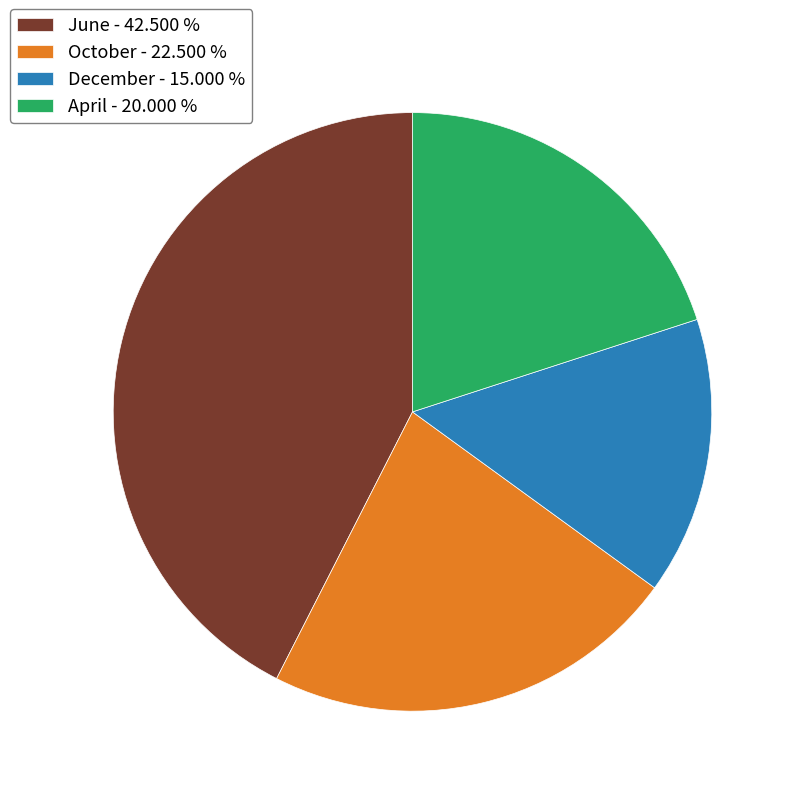

How many slices are in this pie chart?

4